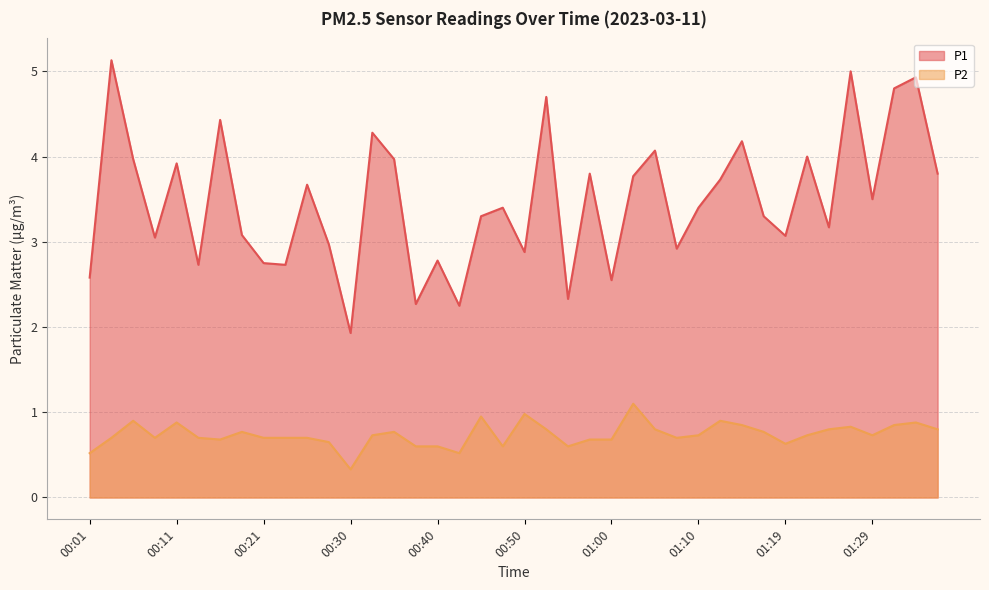

True or false: P1 has a value of 4.9 at 01:34.

True